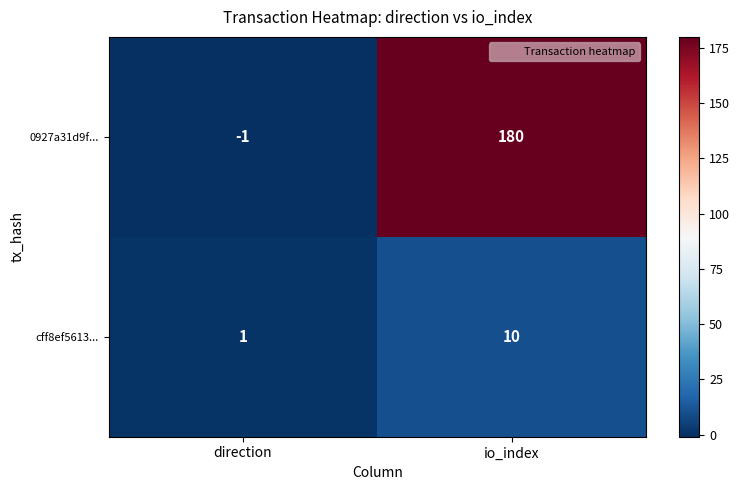

Which label corresponds to the largest value in the chart?

io_index